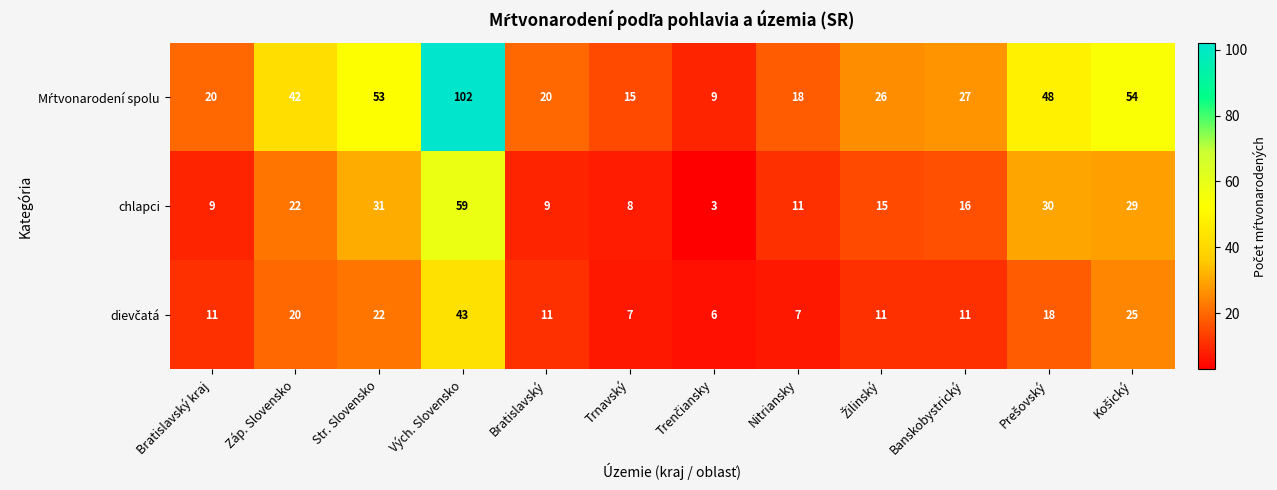

The chlapci series shows 11 at Nitriansky. True or false?

True